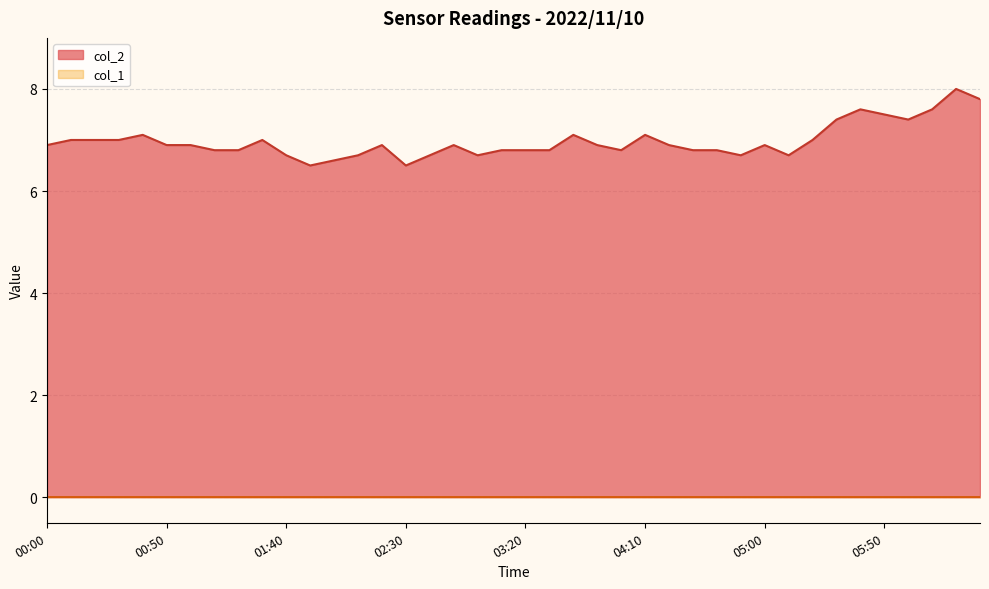

Rank the categories by value from lowest to highest.

01:50, 02:30, 02:00, 01:40, 02:10, 02:40, 03:00, 04:50, 05:10, 01:10, 01:20, 03:10, 03:20, 03:30, 04:00, 04:30, 04:40, 00:00, 00:50, 01:00, 02:20, 02:50, 03:50, 04:20, 05:00, 00:10, 00:20, 00:30, 01:30, 05:20, 00:40, 03:40, 04:10, 05:30, 06:00, 05:50, 05:40, 06:10, 06:30, 06:20